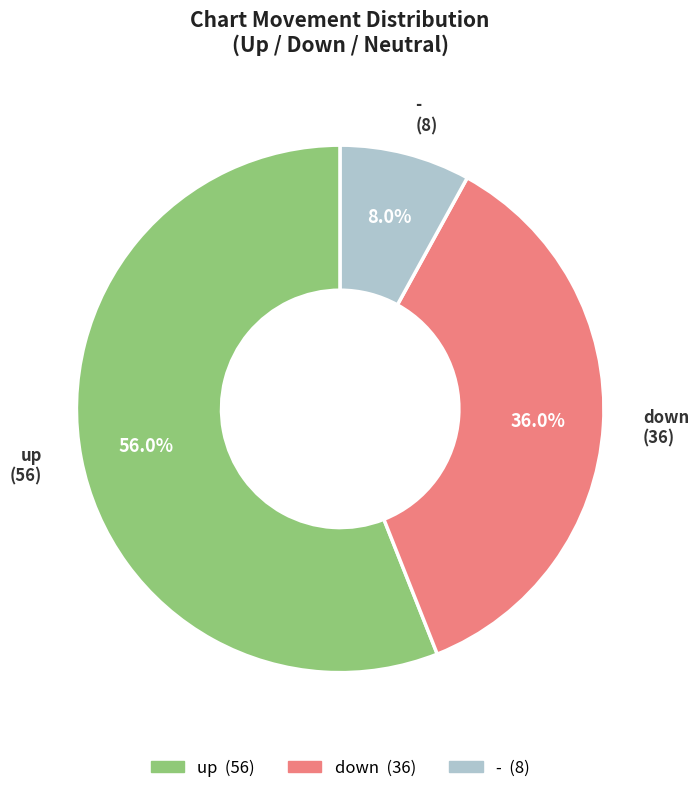

Combined, what portion of the pie is up and down?

92.0%